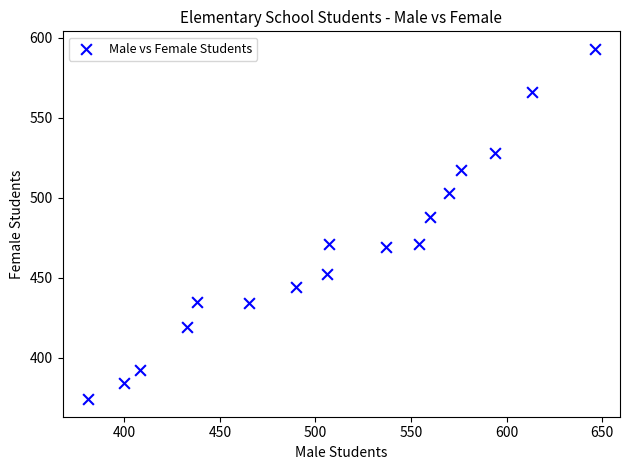

What is the range of Y values (max minus min)?

219